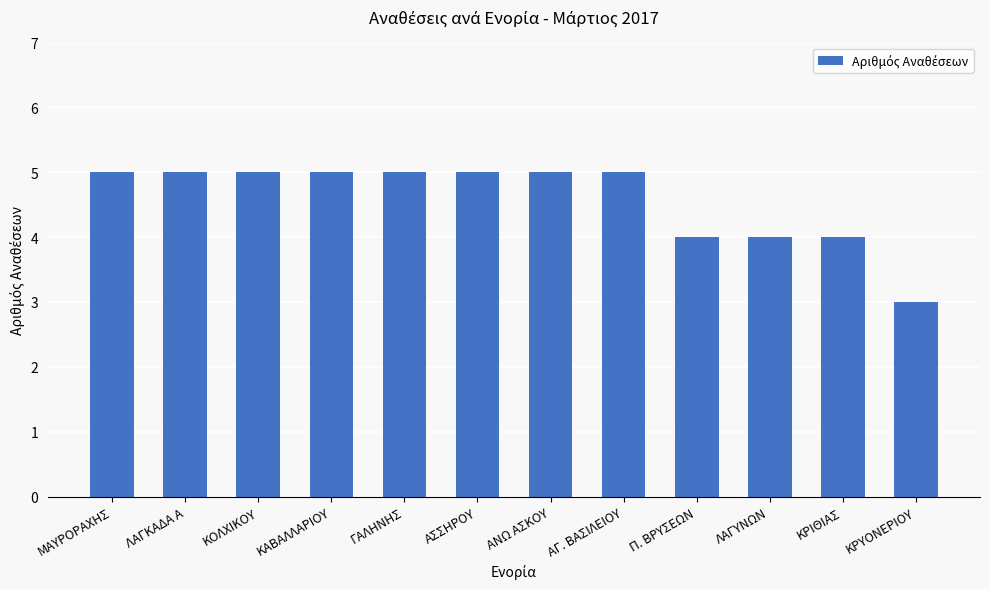

Reading left to right, list all the values displayed in this chart.

ΜΑΥΡΟΡΑΧΗΣ=5	ΛΑΓΚΑΔΑ Α=5	ΚΟΛΧΙΚΟΥ=5	ΚΑΒΑΛΛΑΡΙΟΥ=5	ΓΑΛΗΝΗΣ=5	ΑΣΣΗΡΟΥ=5	ΑΝΩ ΑΣΚΟΥ=5	ΑΓ. ΒΑΣΙΛΕΙΟΥ=5	Π. ΒΡΥΣΕΩΝ=4	ΛΑΓΥΝΩΝ=4	ΚΡΙΘΙΑΣ=4	ΚΡΥΟΝΕΡΙΟΥ=3